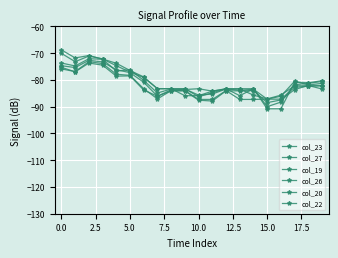

Where do col_22 and col_27 first cross each other?

13 and 14